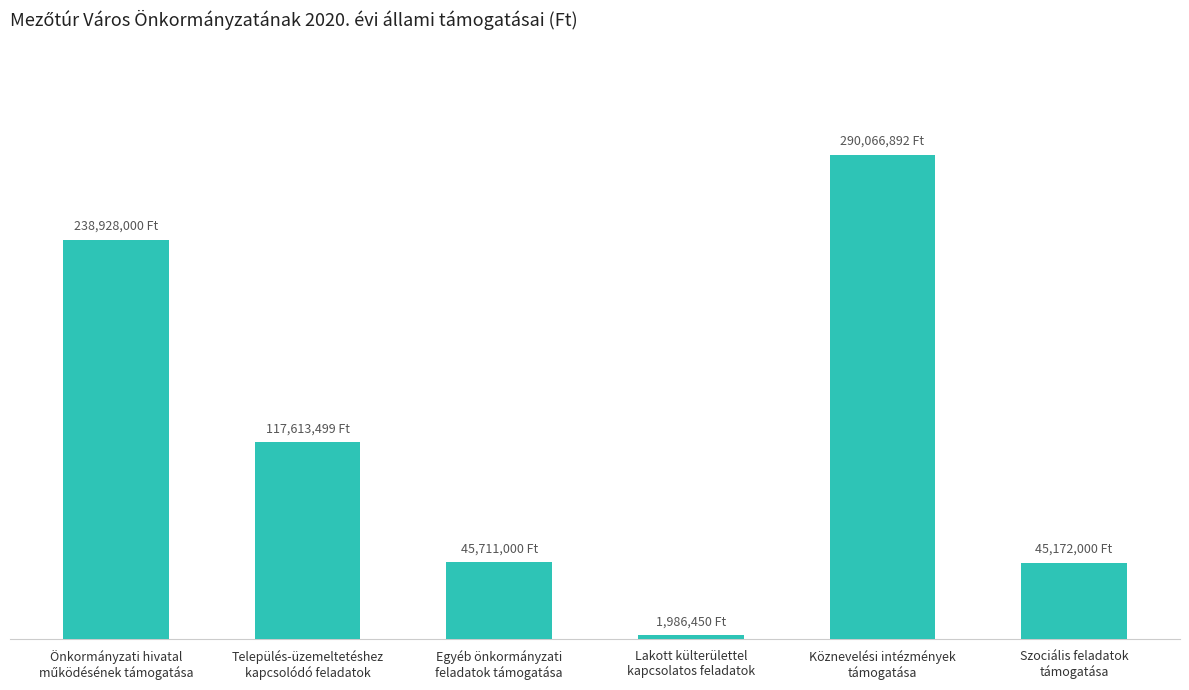

What is the smallest value displayed?

1986450